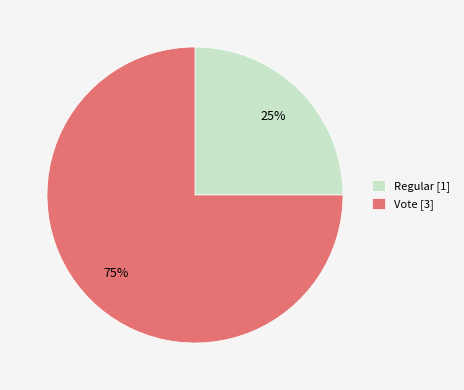

Is the sum of Regular [1] and Vote [3] greater than half?

Yes